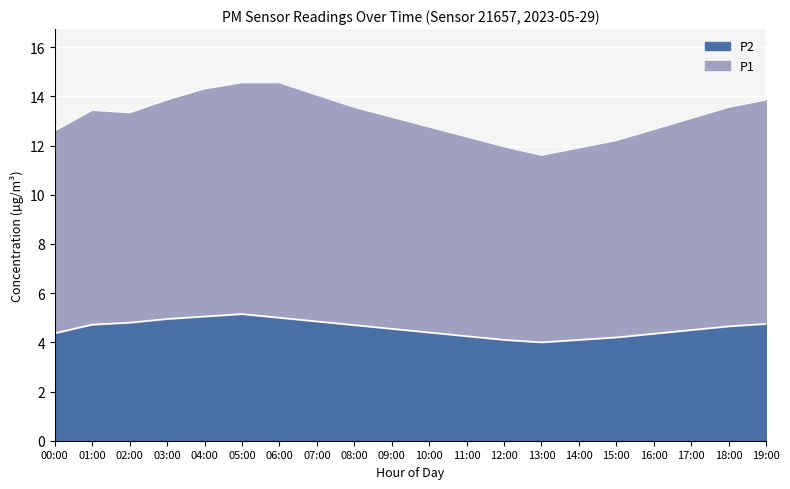

What is the total value across all series at 16:00?

12.7